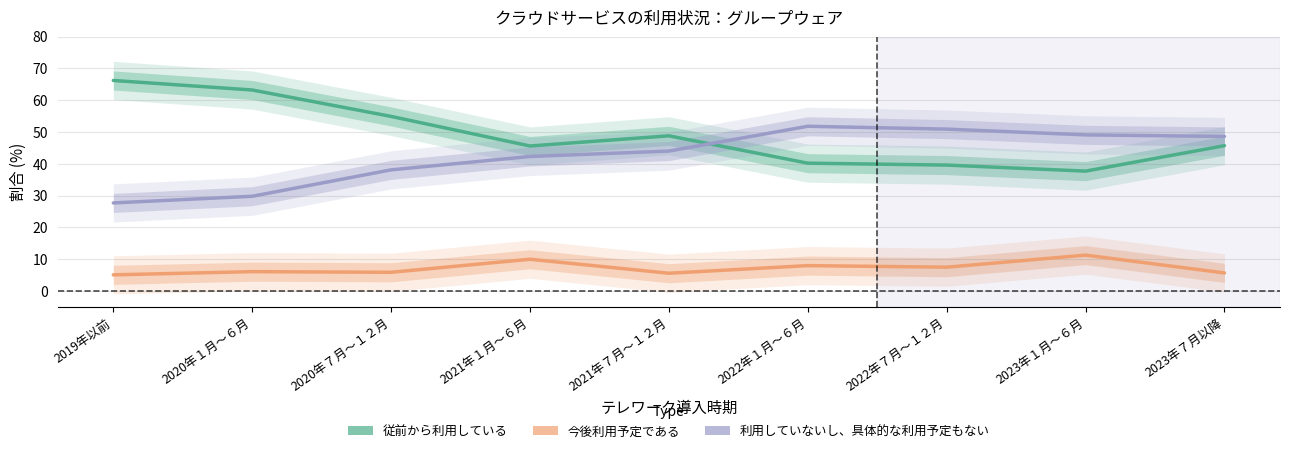

At which category does 利用していないし、具体的な利用予定もない reach its first local peak?

2022年１月～６月